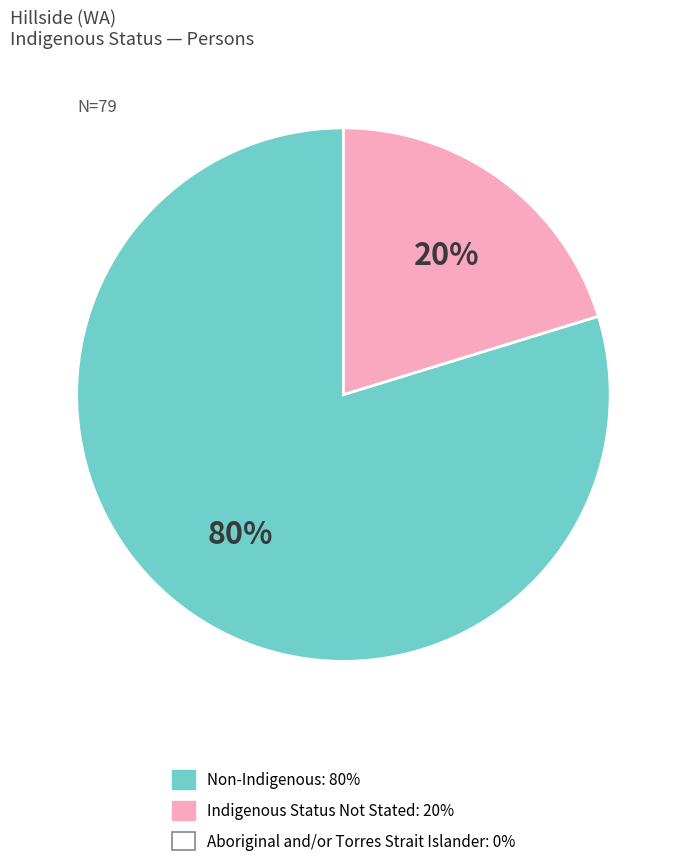

Is there any slice that represents more than half of the pie?

Yes